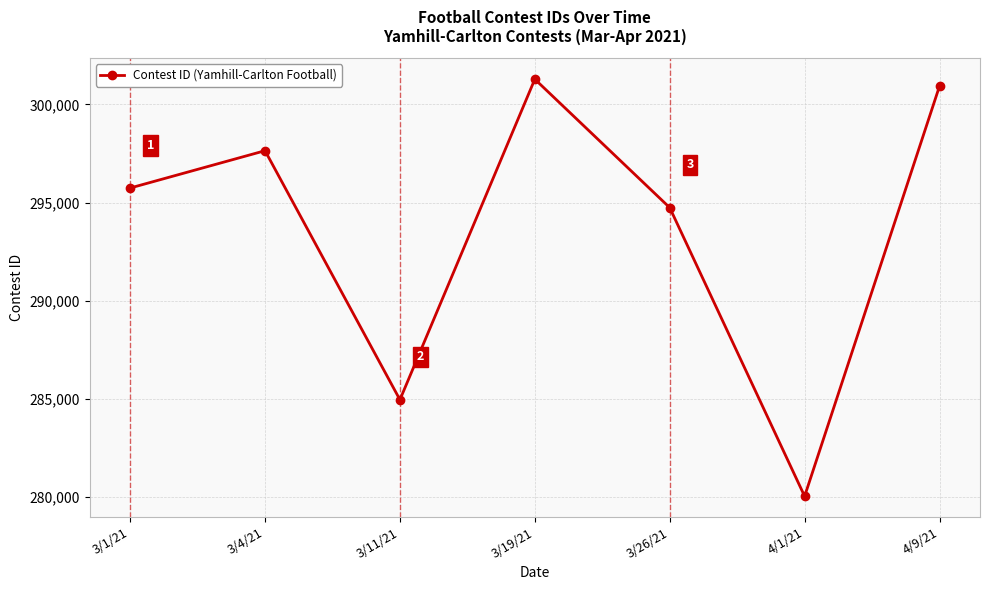

What is the sum of the values at 4/1/21 and 4/9/21?

580976